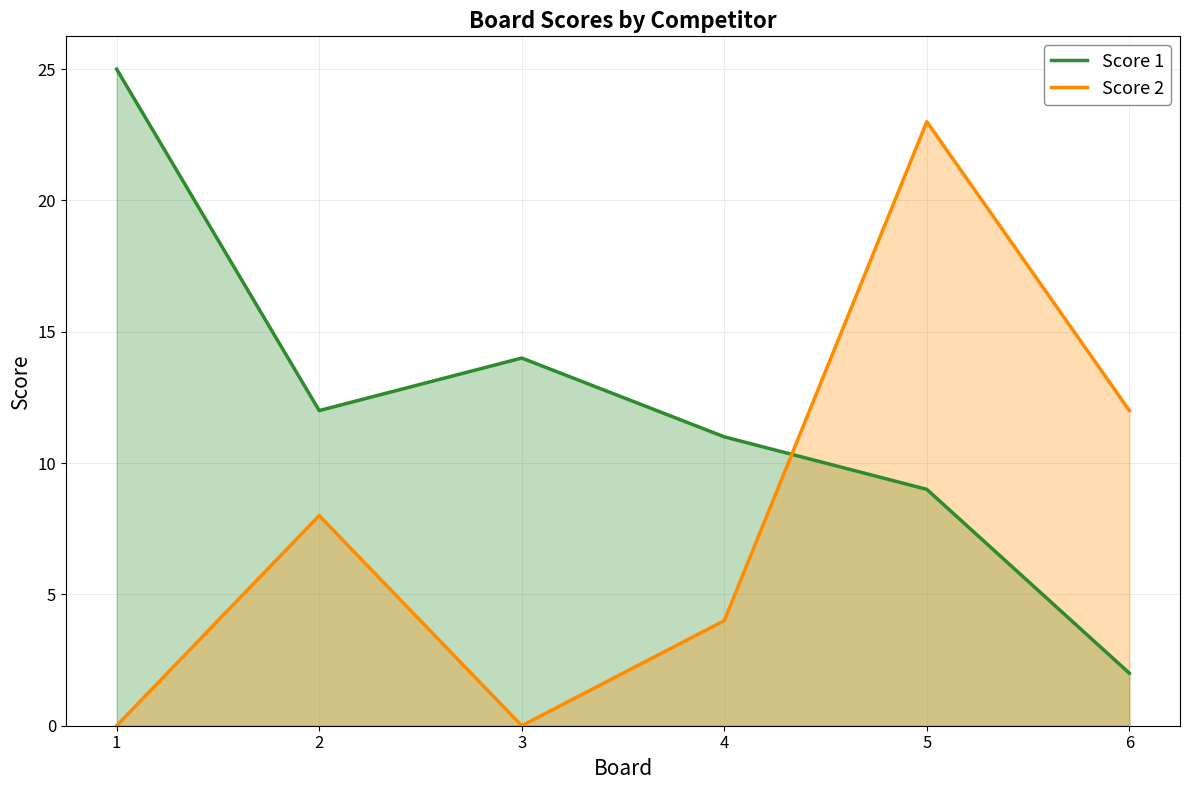

What value does the Score 1 series have at 1, to the nearest 5?

25